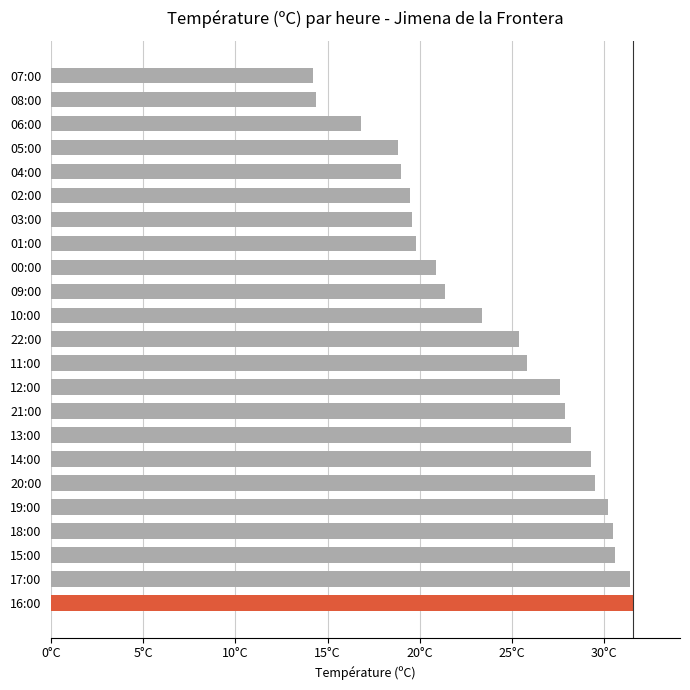

What is the average value?

24.2